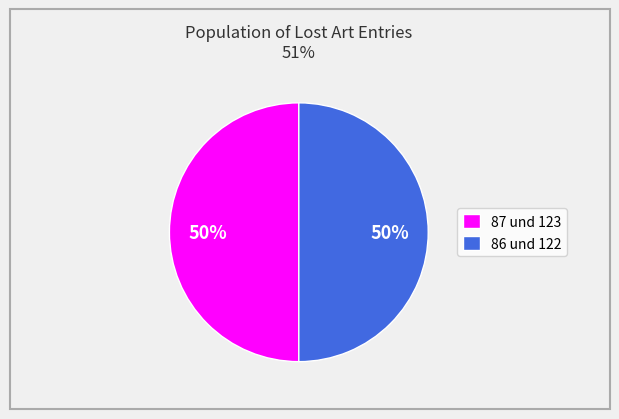

To the nearest percent, what portion does 86 und 122 represent?

50%